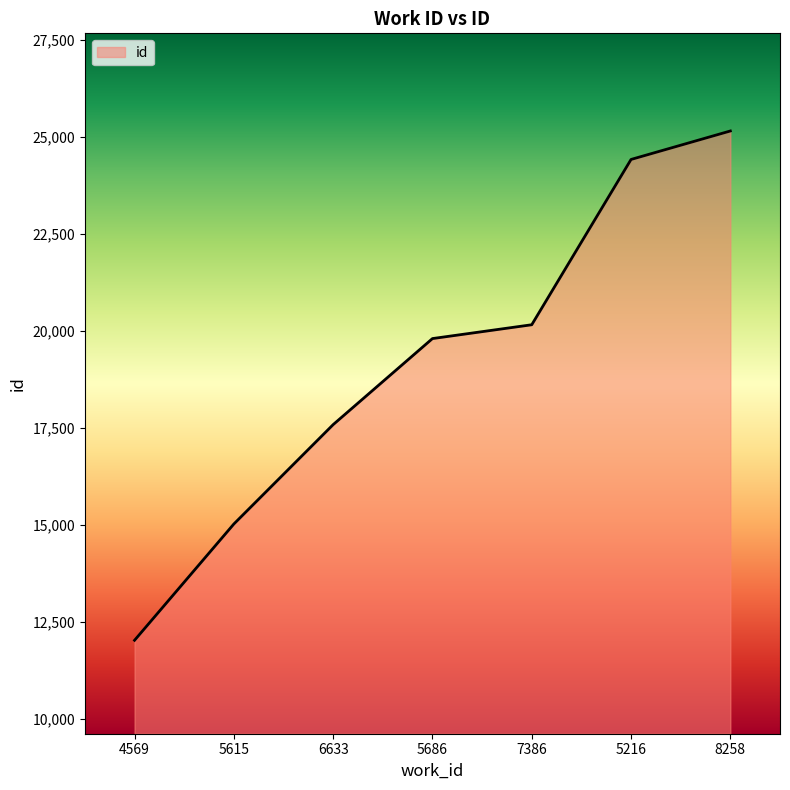

Read the value at 5615, to the nearest 50.

15050